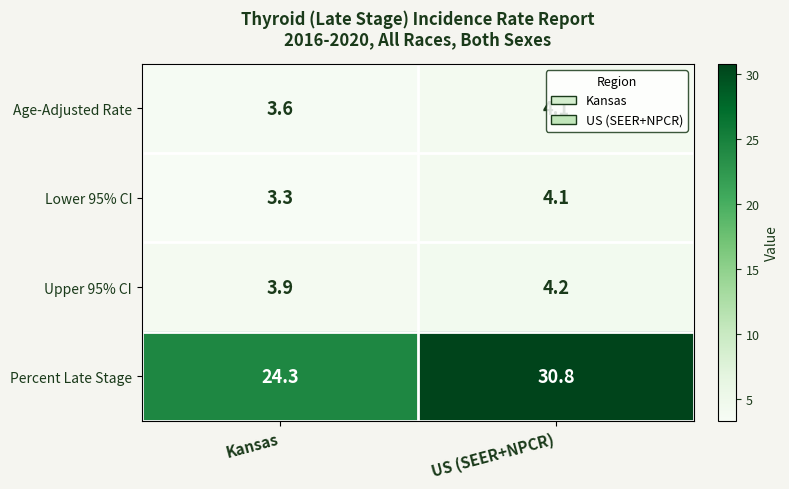

How many values in the Age-Adjusted Rate series are below 4?

1